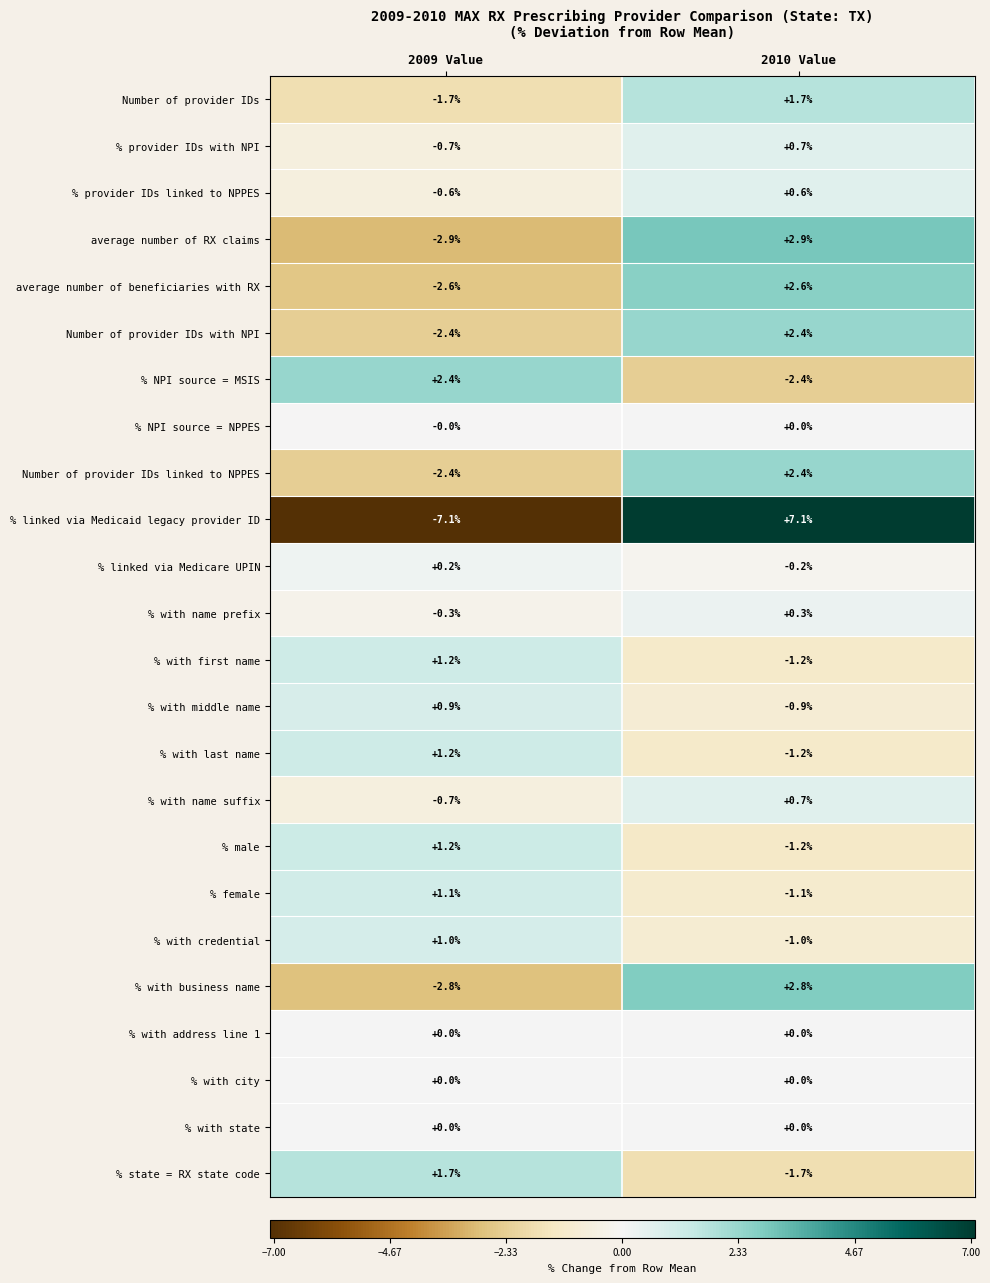

At which category is the sum across all series the highest?

2010 Value